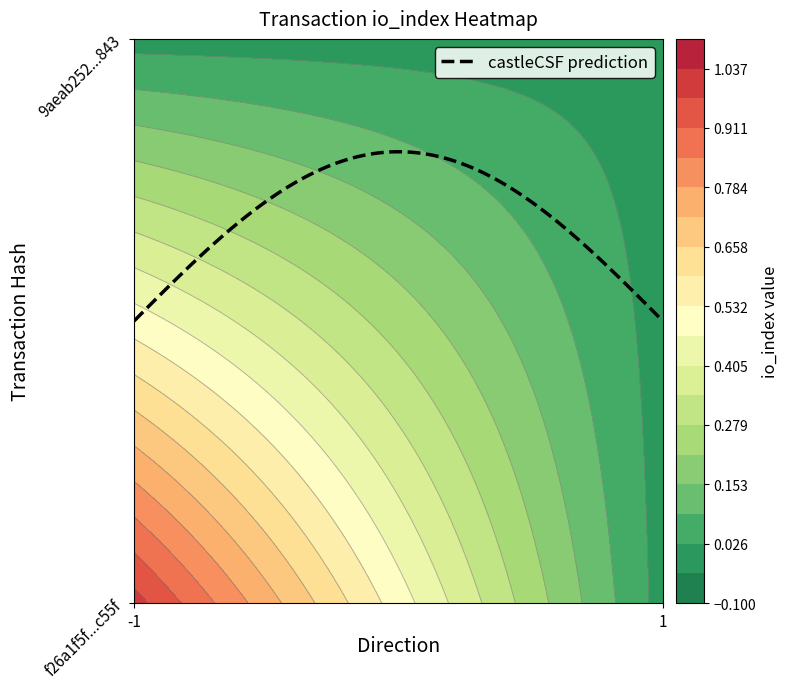

How many positive values does the f26a1f5f81762ef2f25e19ff5089f5dd001c55f series have?

1